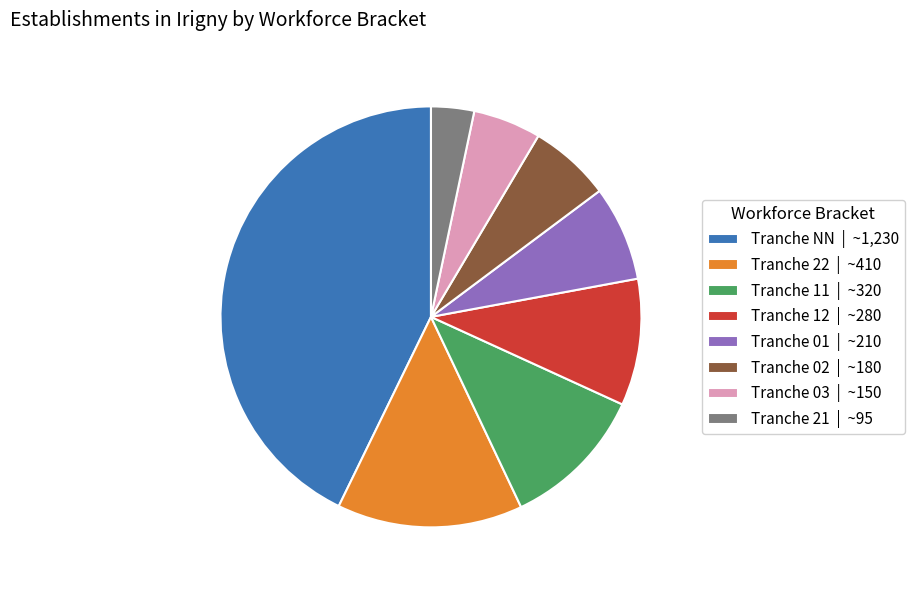

How many slices are in this pie chart?

8